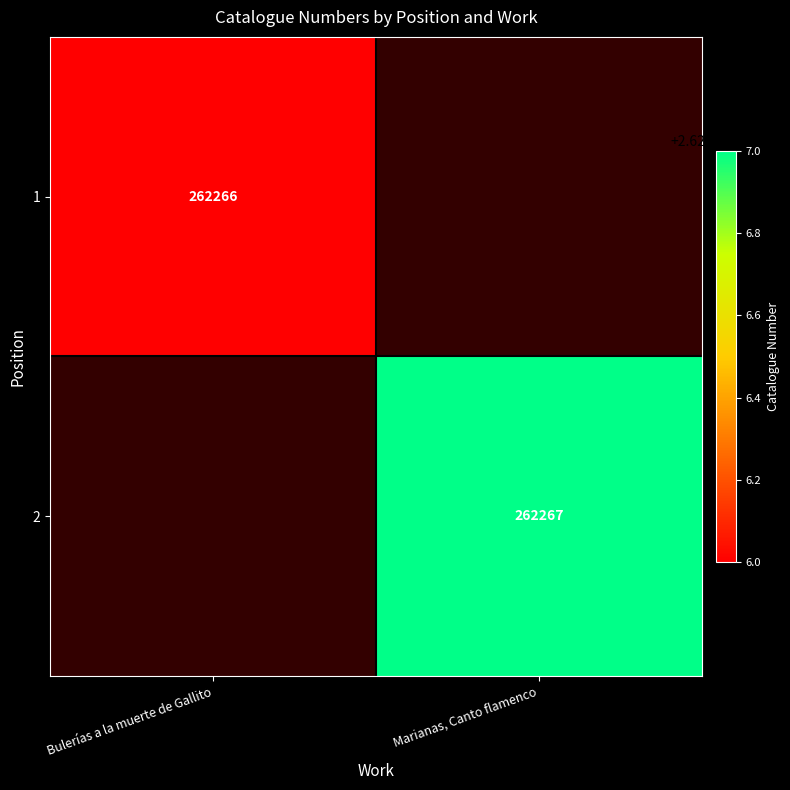

How many distinct data groups are displayed?

2